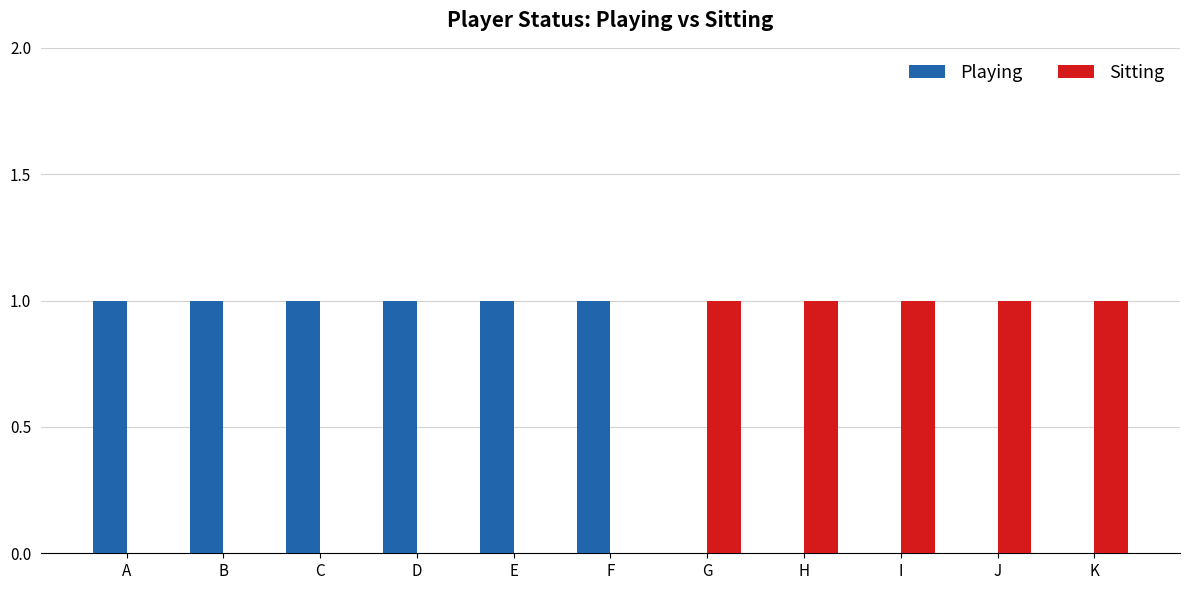

What is the sum of all Playing values?

6